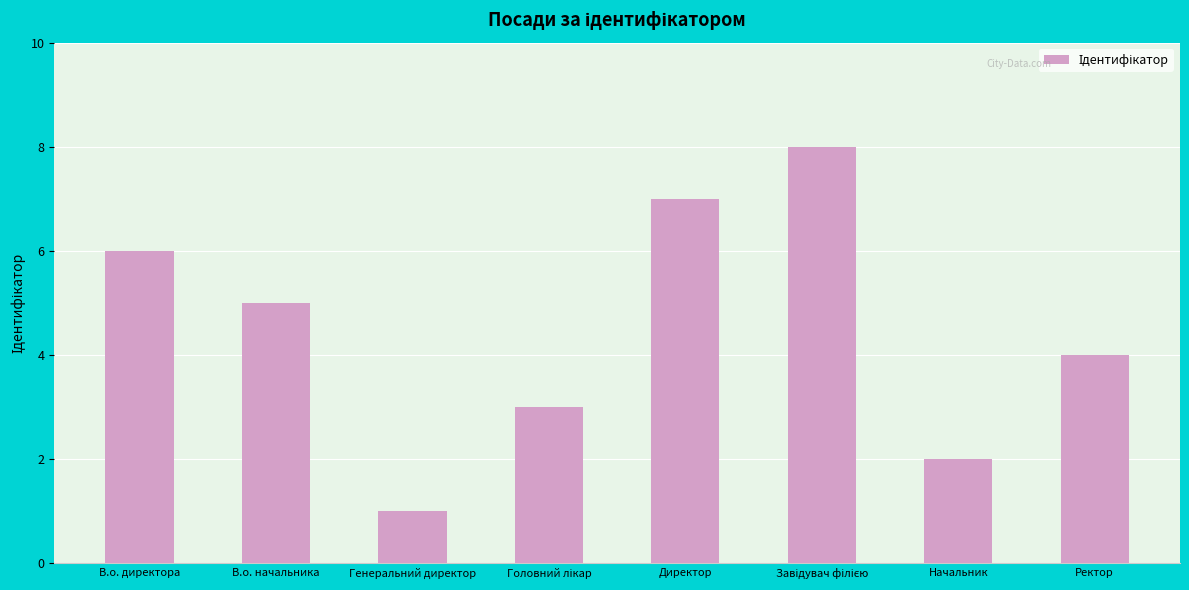

What is the change in value from В.о. директора to Генеральний директор?

-5